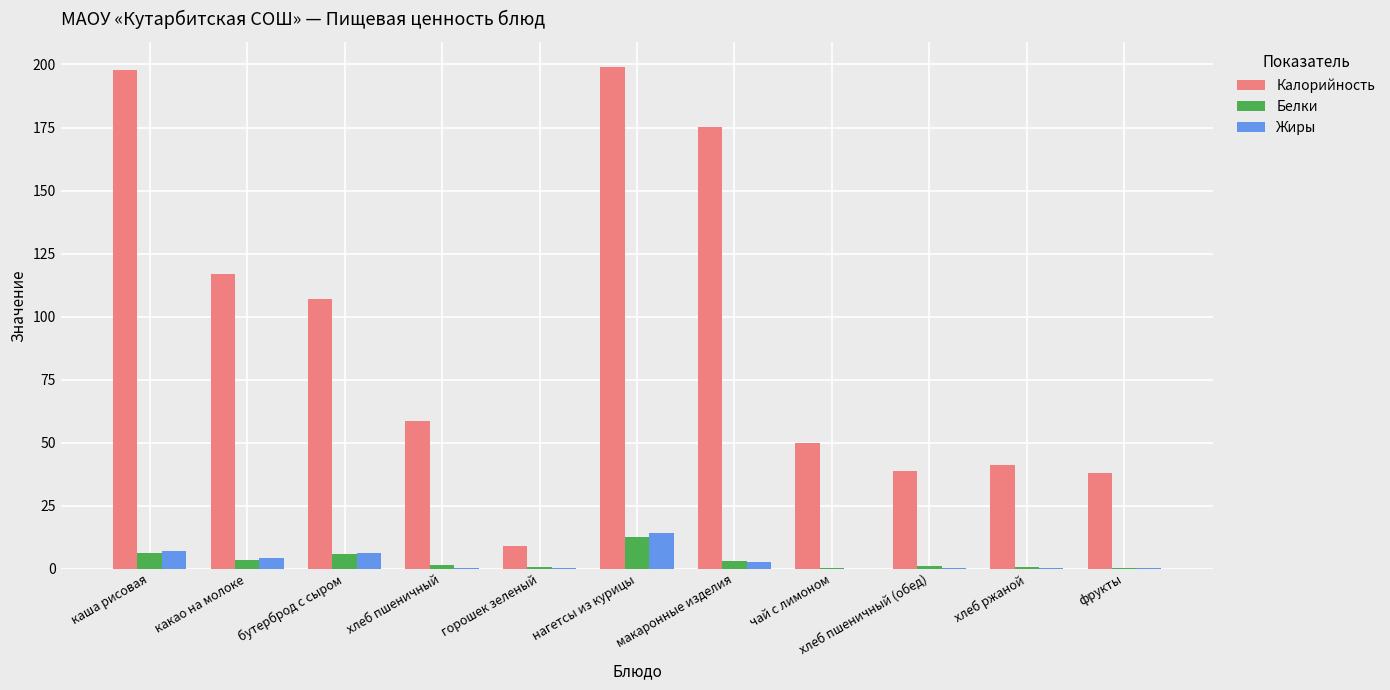

The Белки series shows 1.5 at хлеб пшеничный. True or false?

True